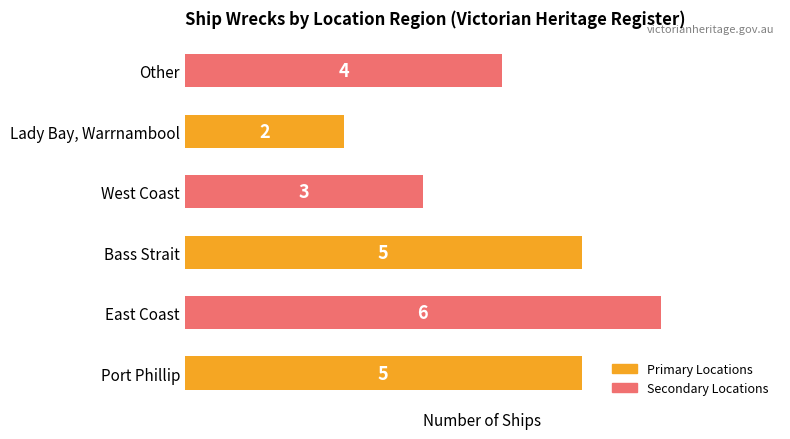

Approximately how many times larger is the value at Port Phillip compared to East Coast?

0.8